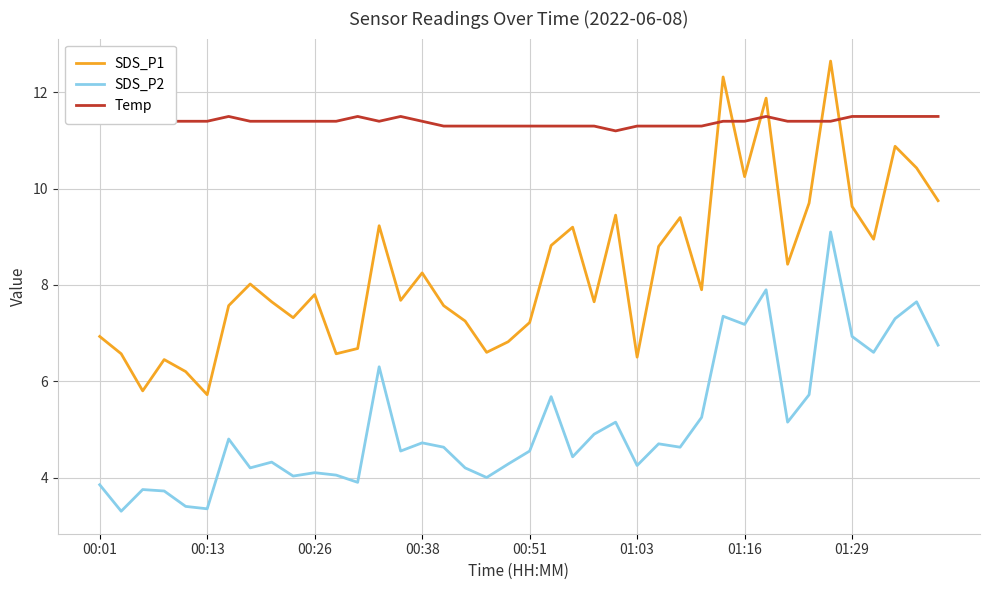

True or false: SDS_P2 and SDS_P1 intersect in this chart.

False